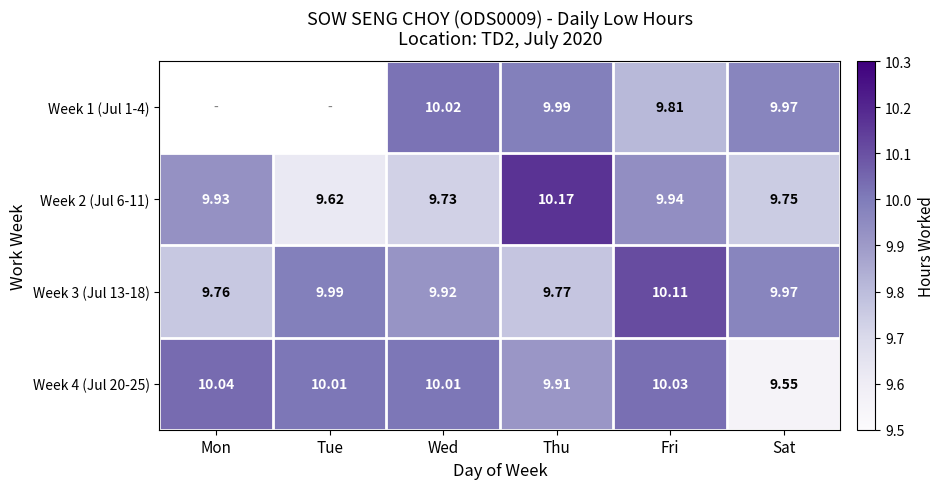

Where does the Week 4 (Jul 20-25) series first go above 10?

Mon